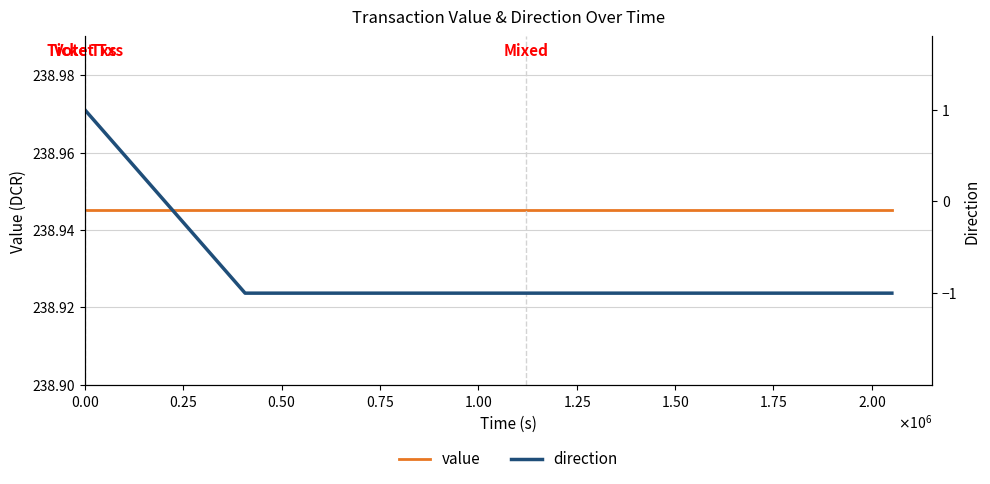

Is it true that value equals 238.9 at $\mathdefault{0.00}$?

True